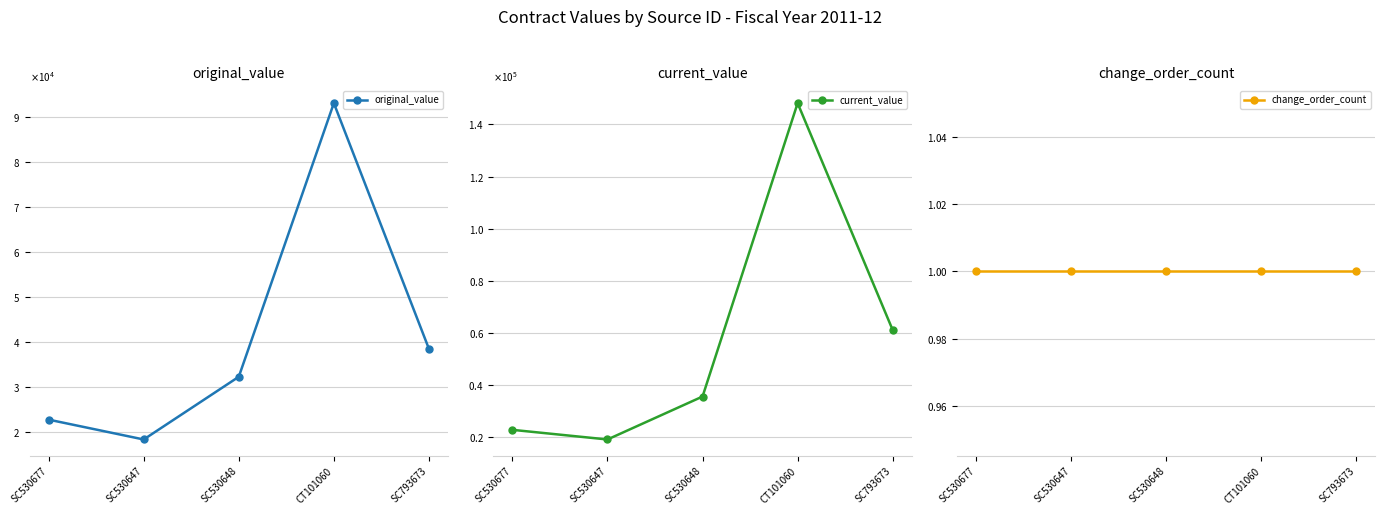

Which series changed the most between SC530647 and SC793673?

current_value